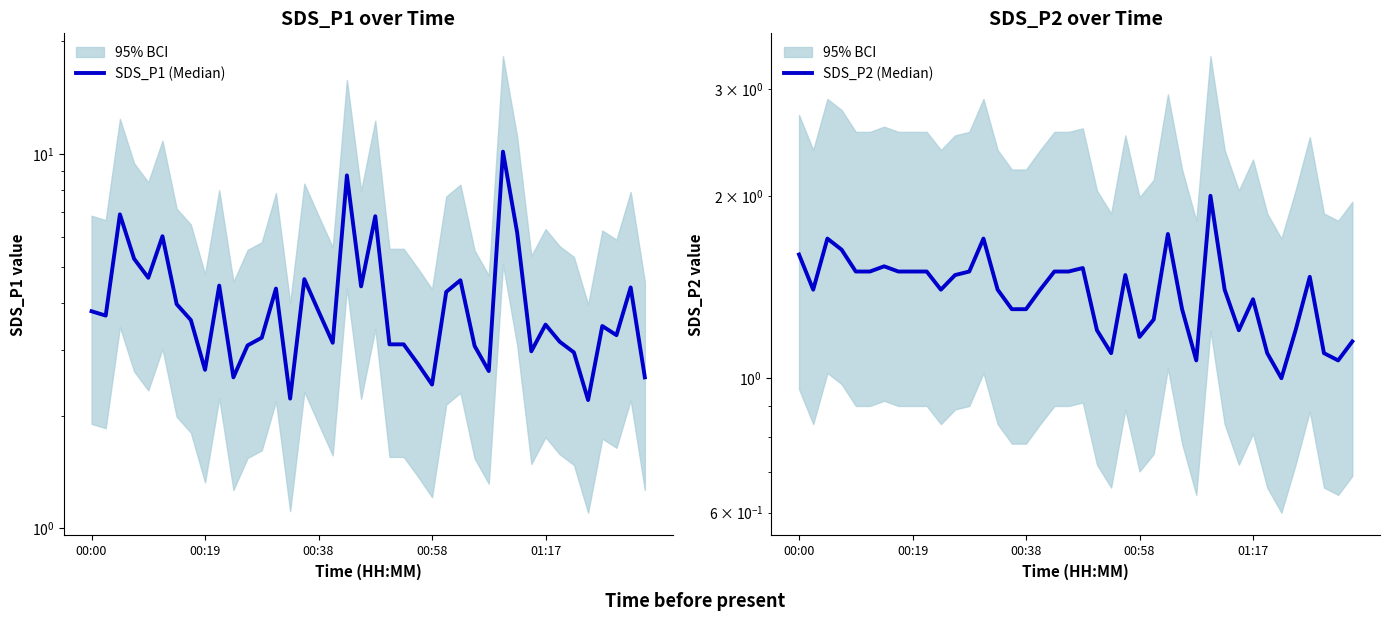

What is the average value of the SDS_P1 (Median) series?

4.1